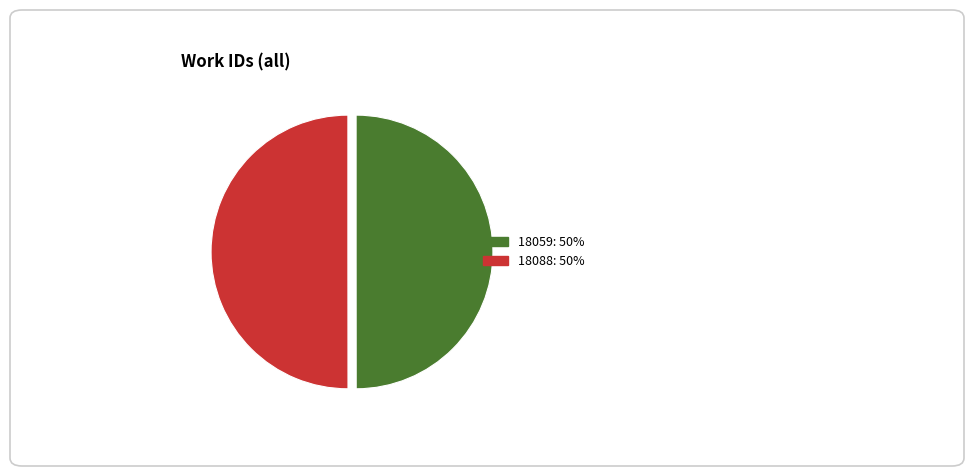

Approximately how many times larger is the value at 18088 compared to 18059?

1.0